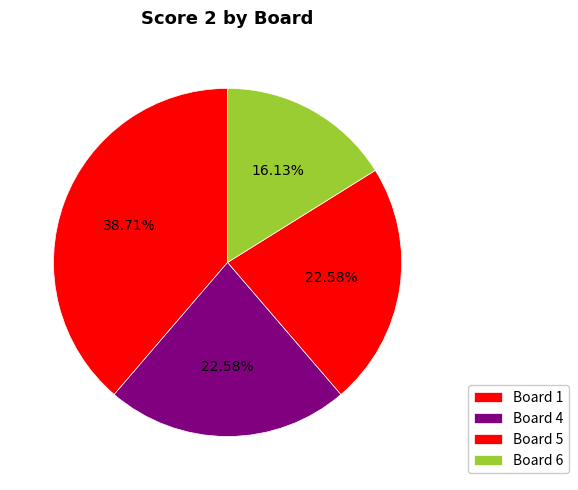

Count the number of slices in the pie.

4